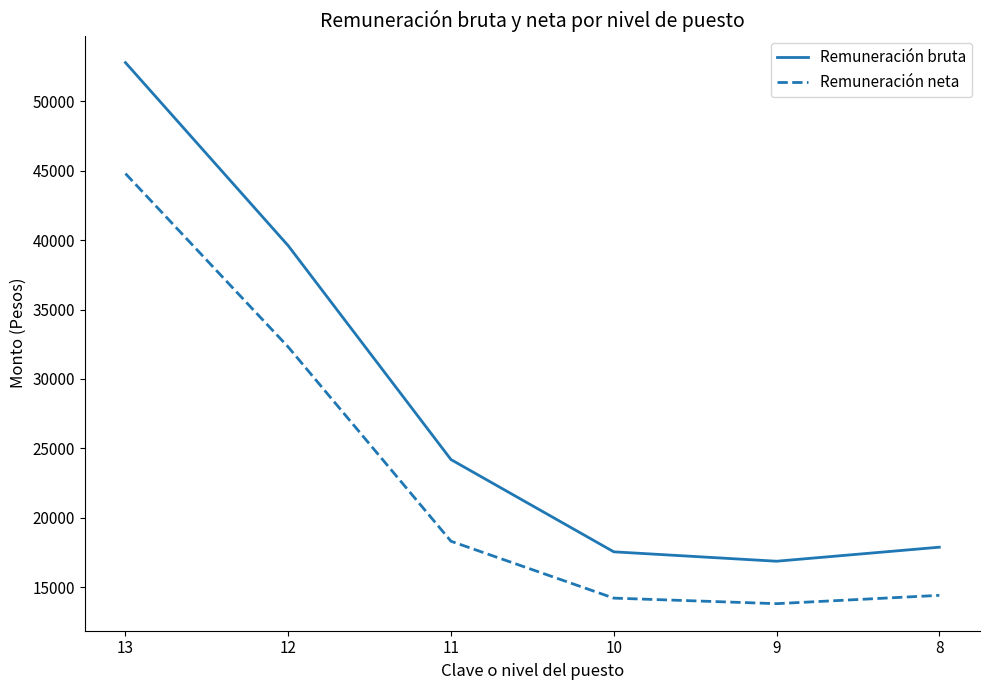

How many lines are shown in the chart?

2